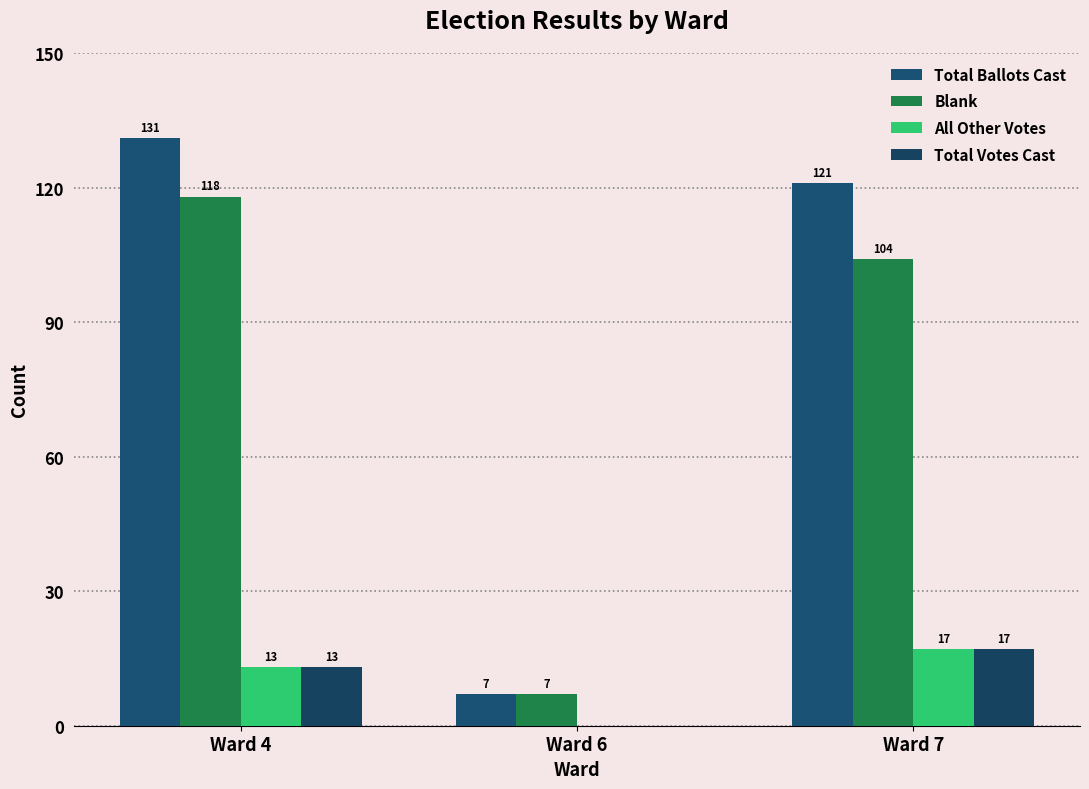

Which category has the highest value across all series?

Ward 4